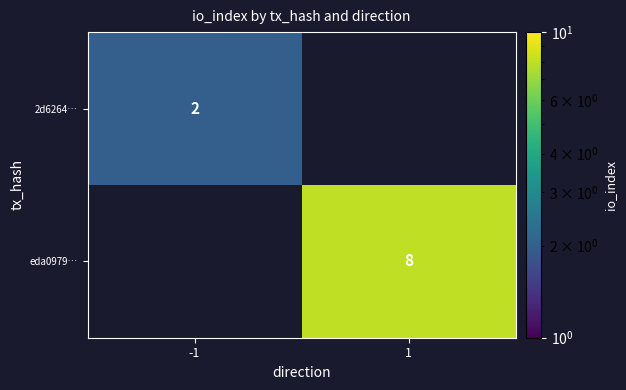

What is the greatest value displayed?

8.0